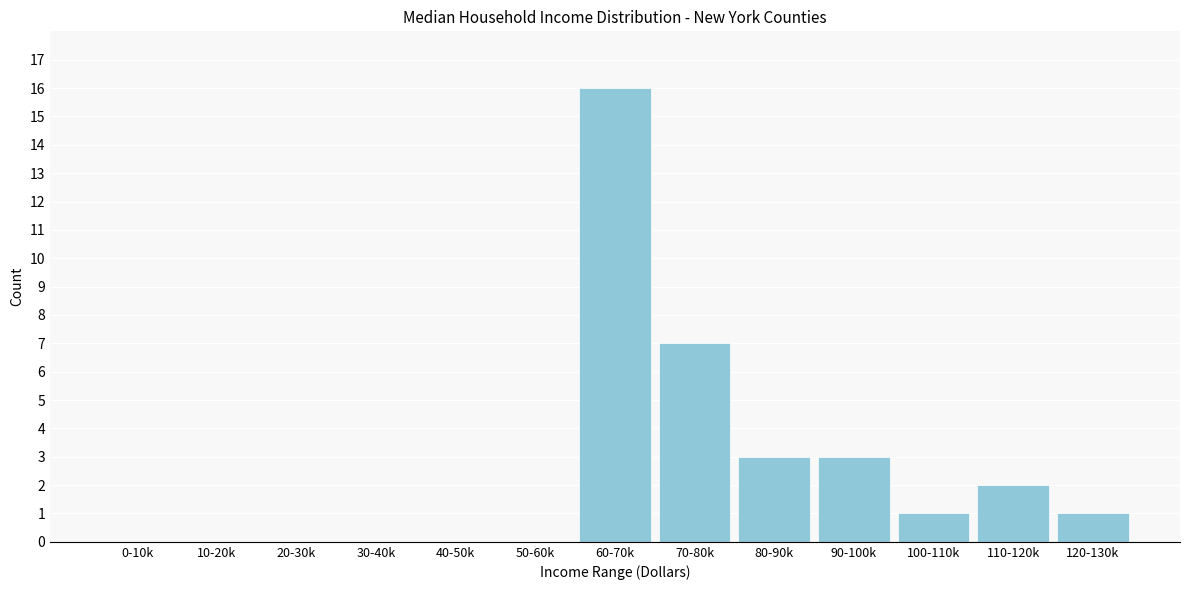

Reading right to left, what are all the values shown in this chart?

120-130k=1	110-120k=2	100-110k=1	90-100k=3	80-90k=3	70-80k=7	60-70k=16	50-60k=0	40-50k=0	30-40k=0	20-30k=0	10-20k=0	0-10k=0